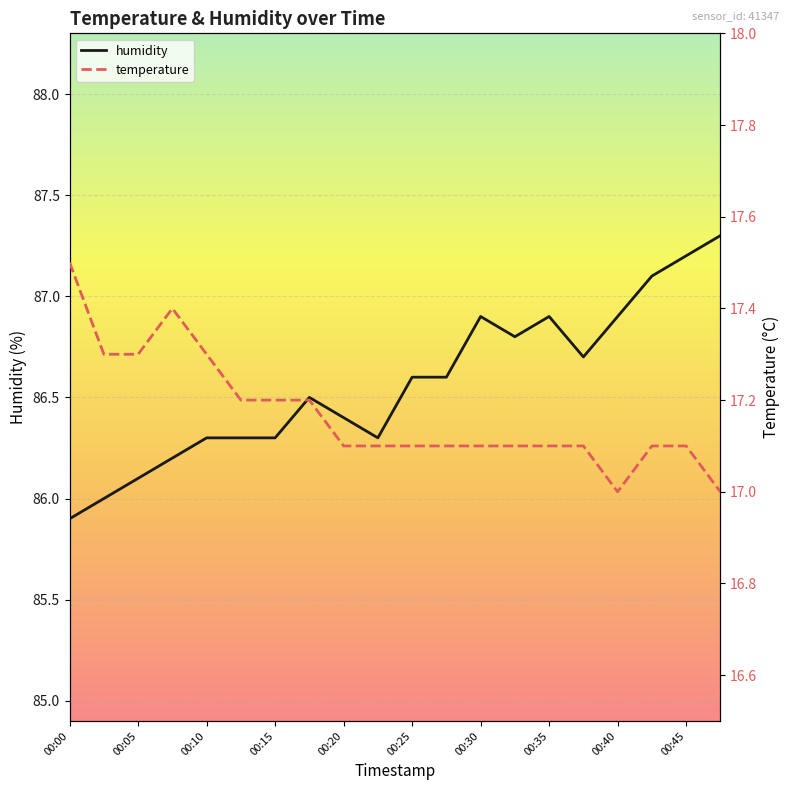

True or false: temperature and humidity intersect in this chart.

False